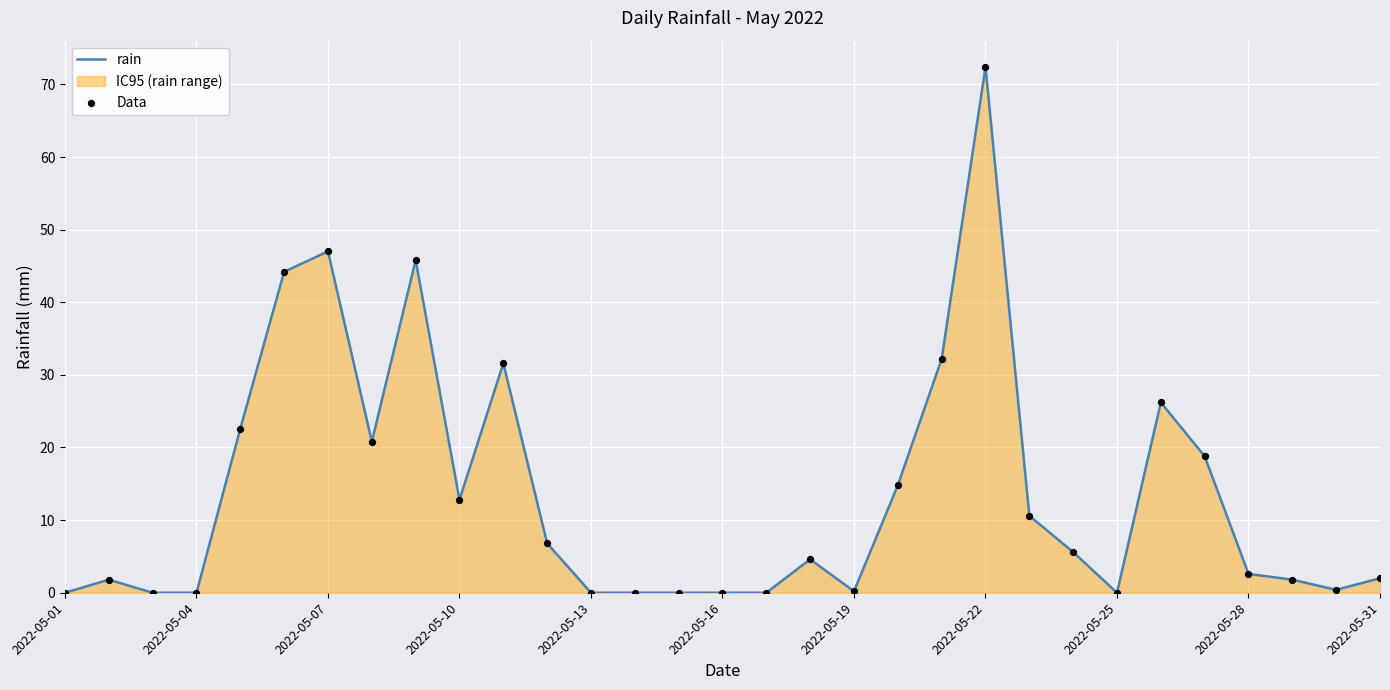

Which series has the widest spread of Y values?

rain